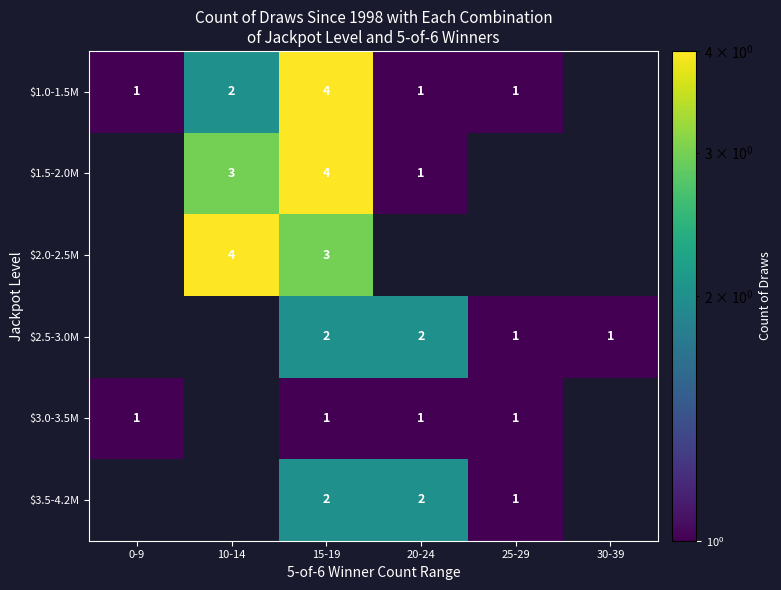

The $1.0-1.5M series shows 1 at 0-9. True or false?

True